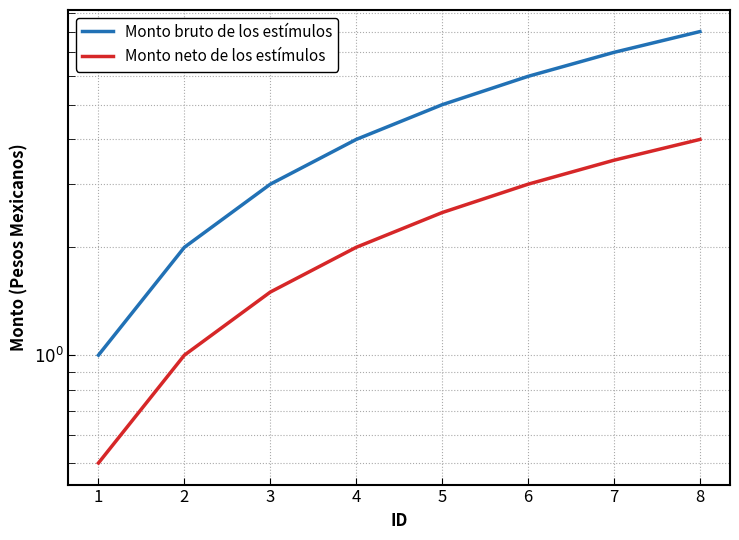

Is it true that Monto neto de los estímulos equals 4.7 at 6?

False